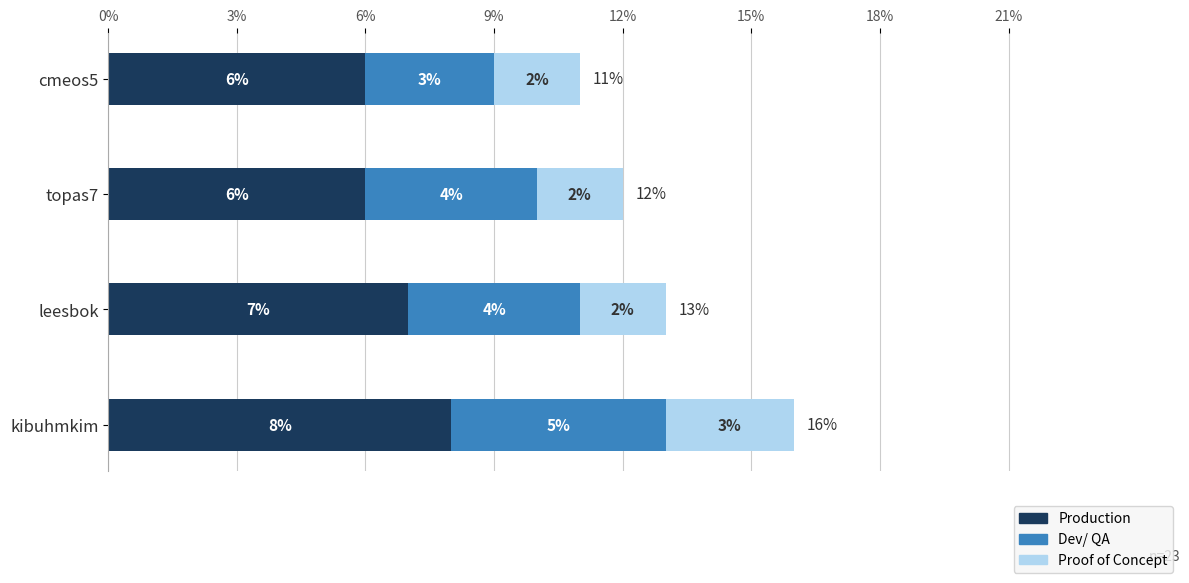

Is it true that Production equals 4 at leesbok?

False